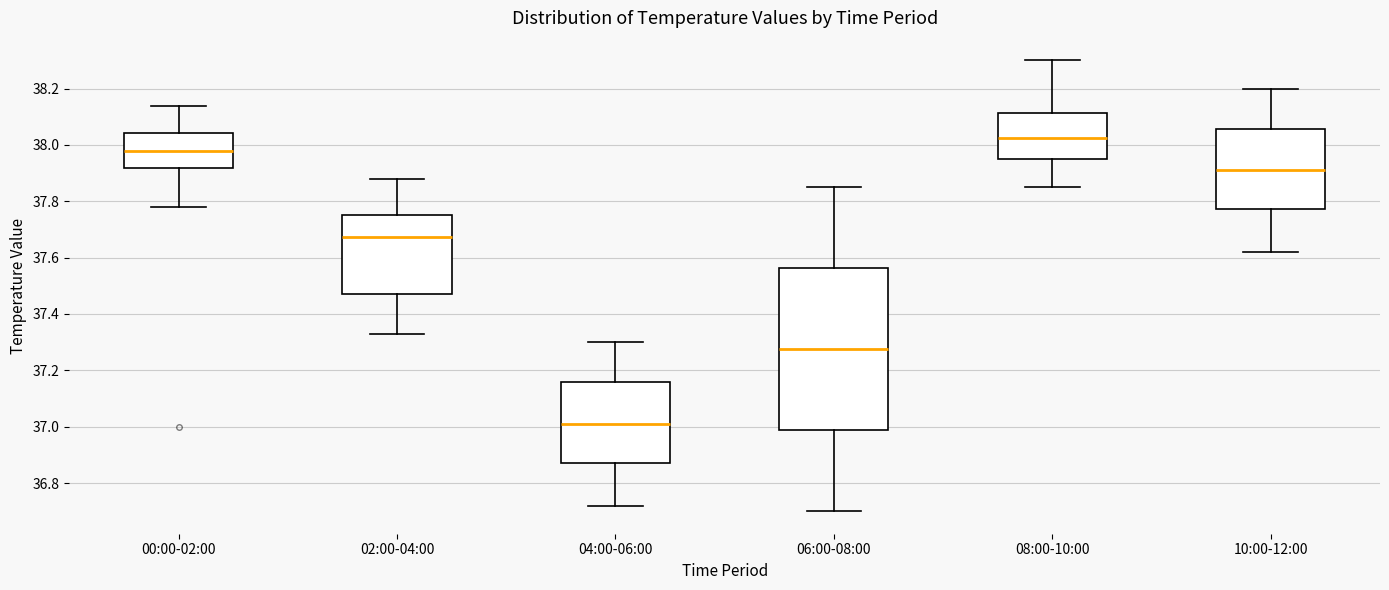

Reading left to right, transcribe this box plot: for each box, give where its median line is, the range the box spans, and where its two whiskers end, as read against the y-axis. The values are not printed on the chart, so give them approximately, as read against the axis.

00:00-02:00: median 37.98, box 37.92 to 38.04, whiskers 37.78 to 38.14
02:00-04:00: median 37.68, box 37.48 to 37.76, whiskers 37.34 to 37.88
04:00-06:00: median 37.02, box 36.88 to 37.16, whiskers 36.72 to 37.30
06:00-08:00: median 37.28, box 36.98 to 37.56, whiskers 36.70 to 37.86
08:00-10:00: median 38.02, box 37.96 to 38.12, whiskers 37.86 to 38.30
10:00-12:00: median 37.92, box 37.78 to 38.06, whiskers 37.62 to 38.20